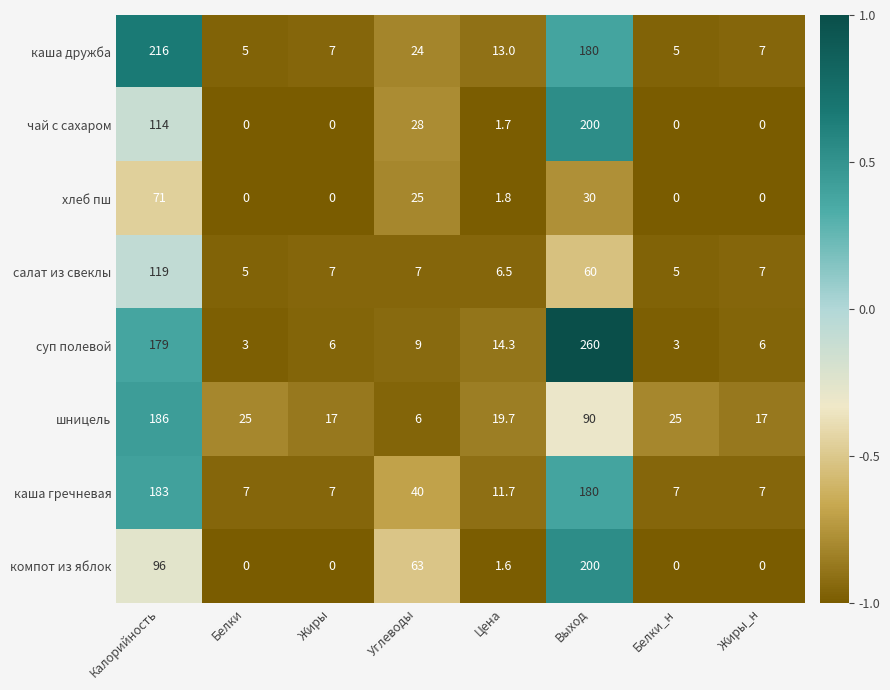

Between Цена and Жиры_н, which series saw the biggest shift?

суп полевой